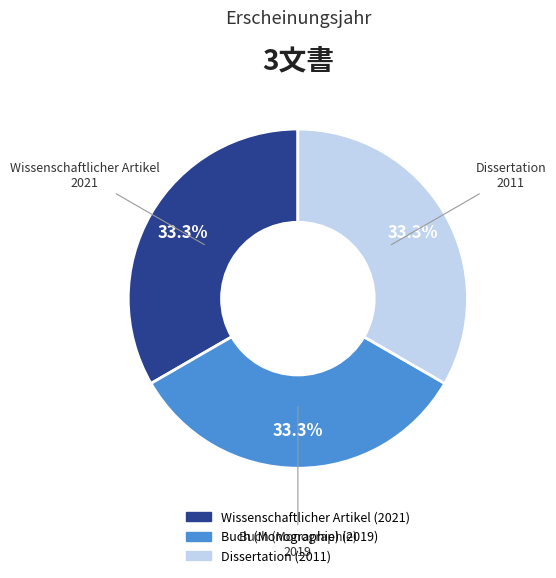

Is there a majority slice in this chart?

No